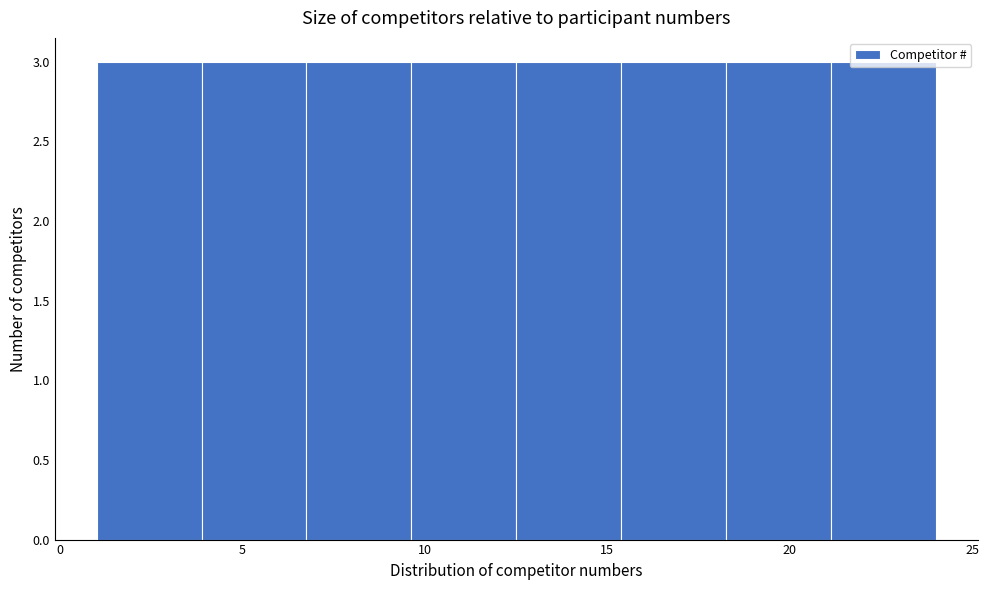

How tall is the bar that spans 1.0 to 4.0 on the x-axis? Neither the bar edges nor the heights are printed on the chart, so give them approximately, as read against the axes.

3